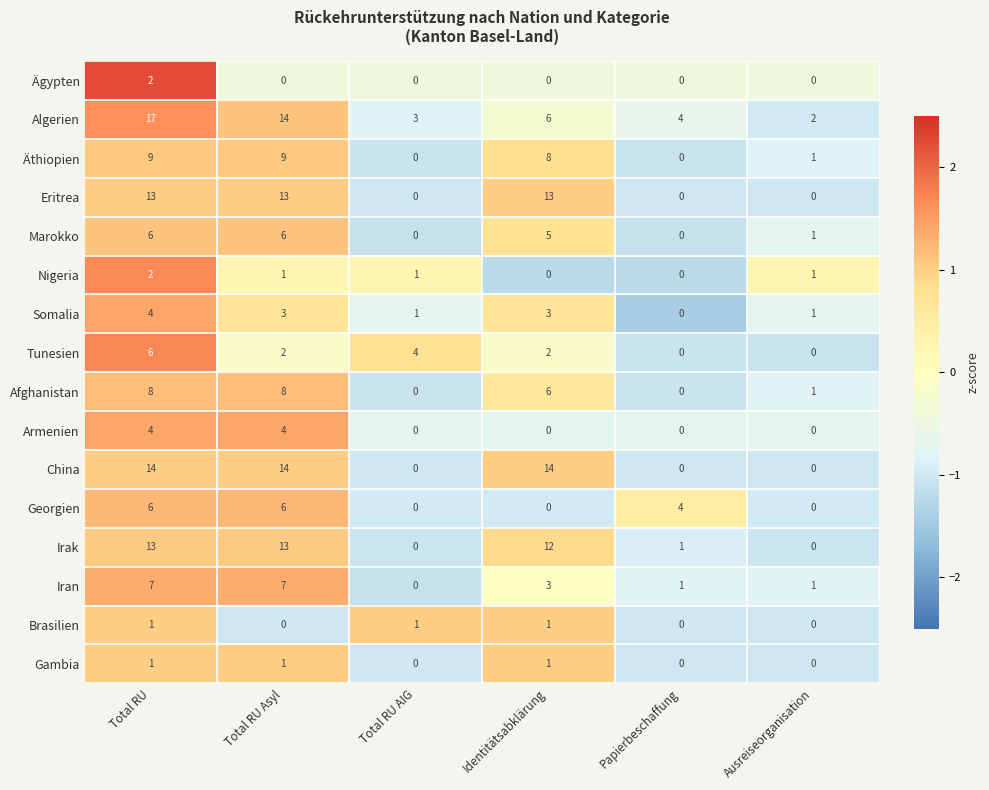

Count the number of data series in this chart.

16